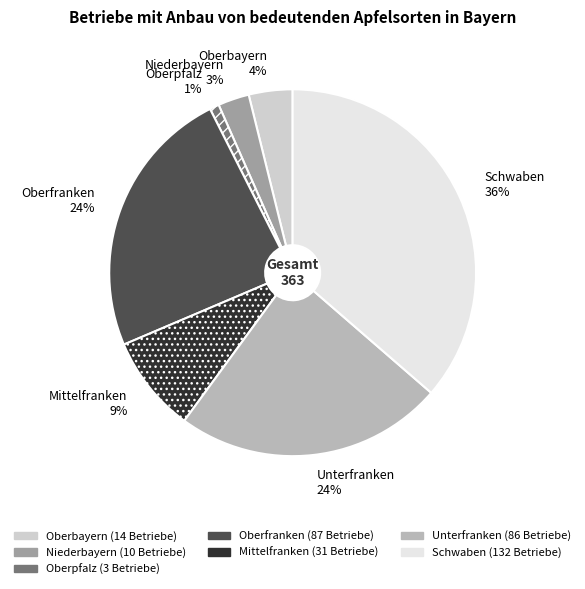

How many segments does this pie chart have?

7